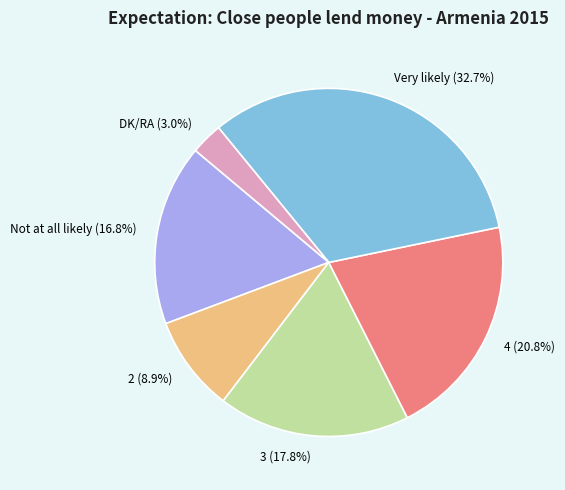

Which slice is the largest?

Very likely